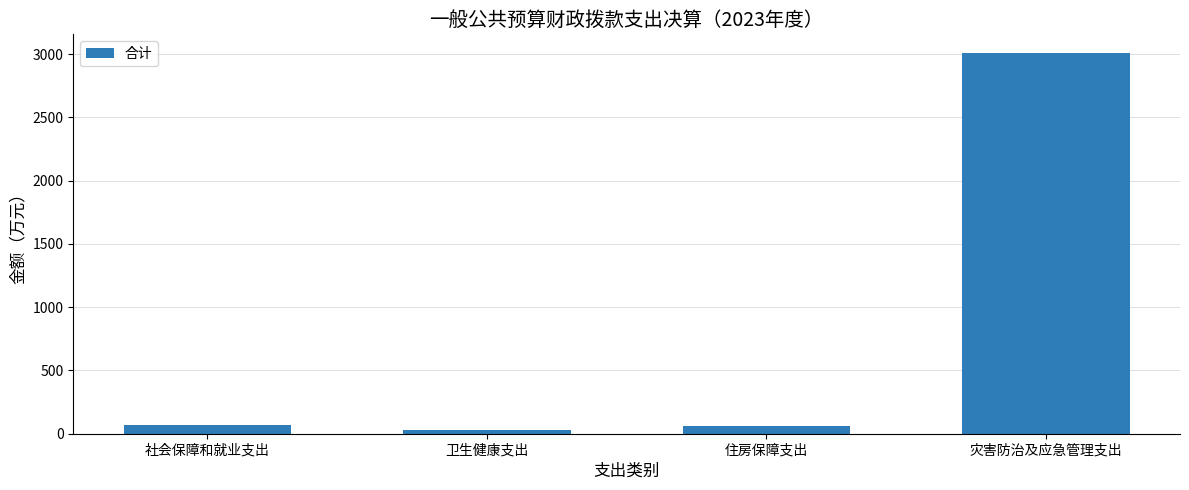

What is the greatest value displayed?

3006.5